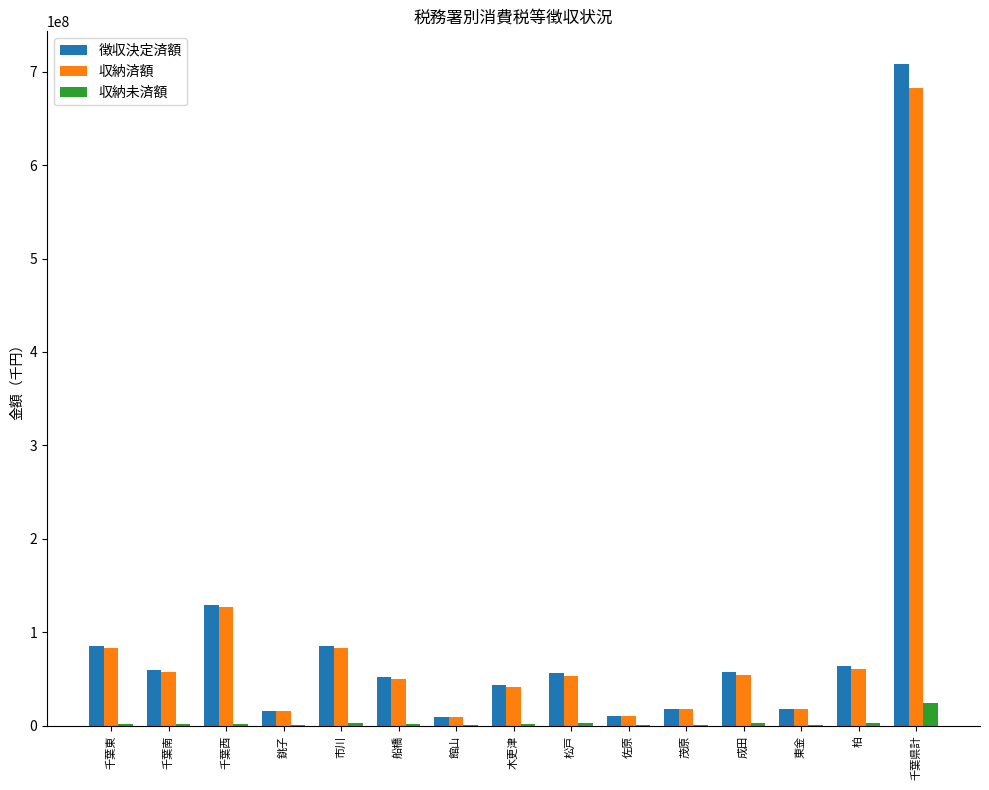

Where does the 徴収決定済額 series first go above 56489247?

千葉東